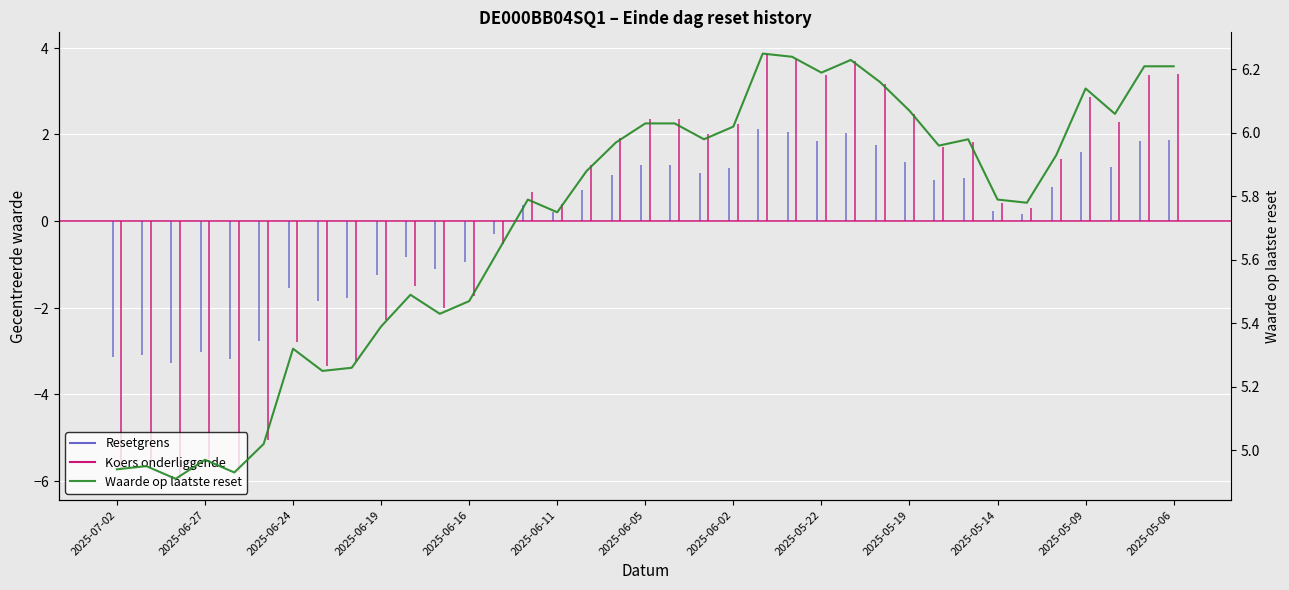

Reading left to right, what are all the values shown in this chart?

4.9	5.0	4.9	5.0	4.9	5.0	5.3	5.2	5.3	5.4	5.5	5.4	5.5	5.6	5.8	5.8	5.9	6.0	6.0	6.0	6.0	6.0	6.2	6.2	6.2	6.2	6.2	6.1	6.0	6.0	5.8	5.8	5.9	6.1	6.1	6.2	6.2